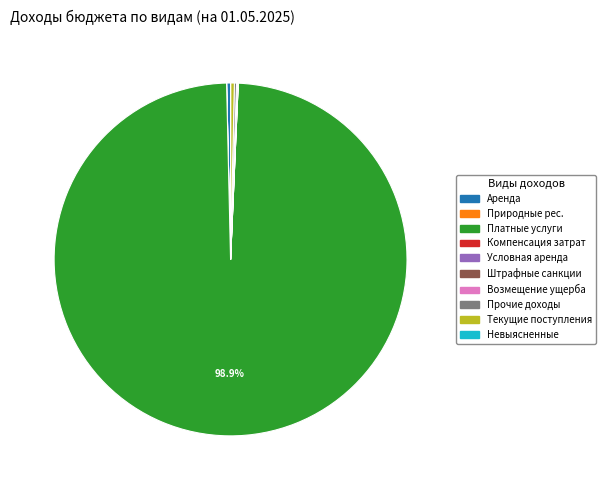

Does Платные услуги represent more than half of the total?

Yes